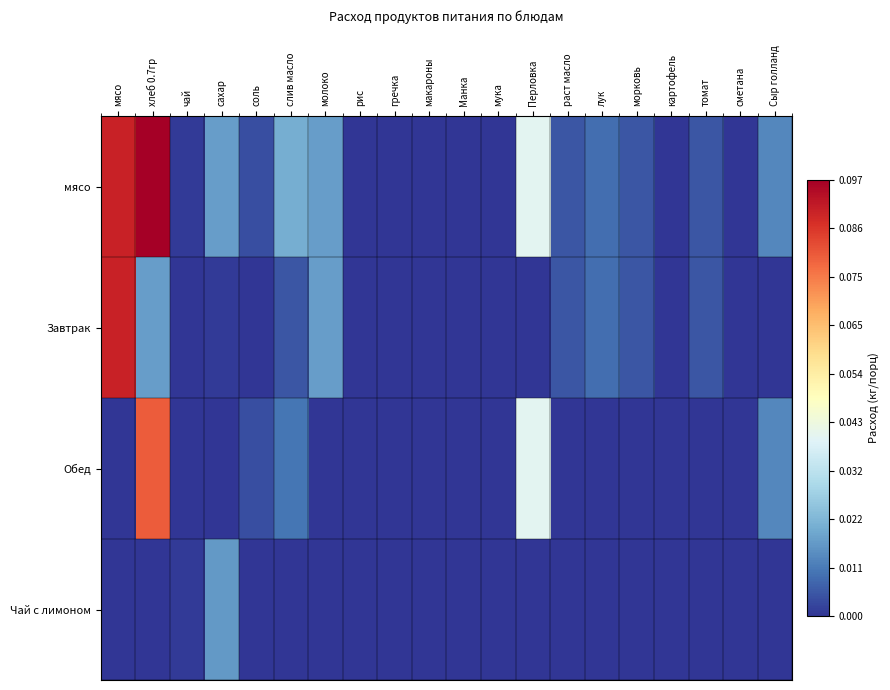

Which label corresponds to the smallest value in the chart?

рис